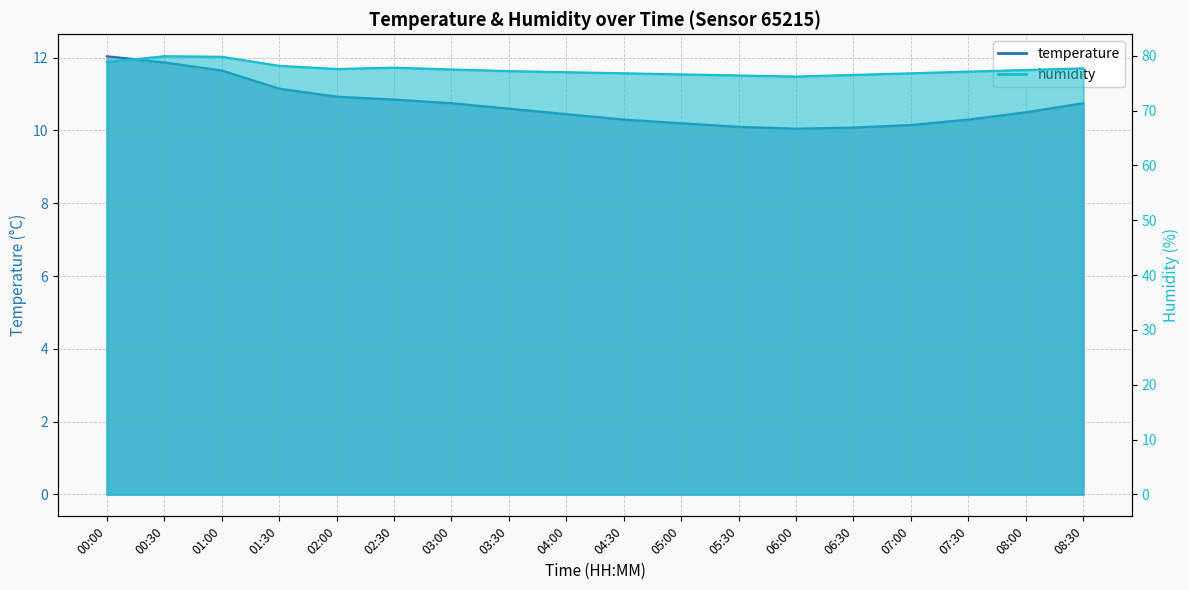

Which series changed the most between 01:00 and 03:00?

humidity